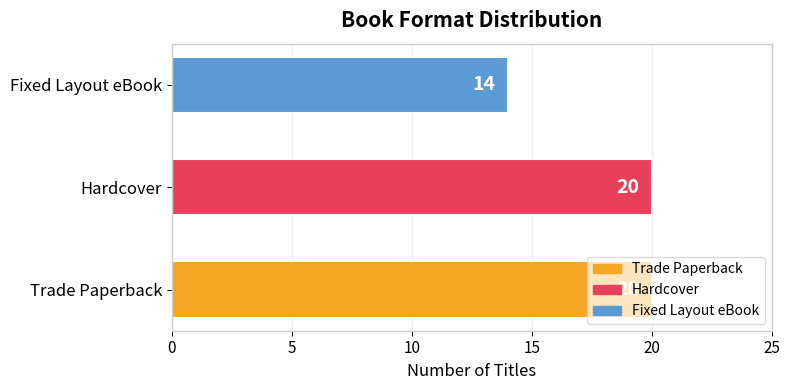

How many series are shown in this chart?

1